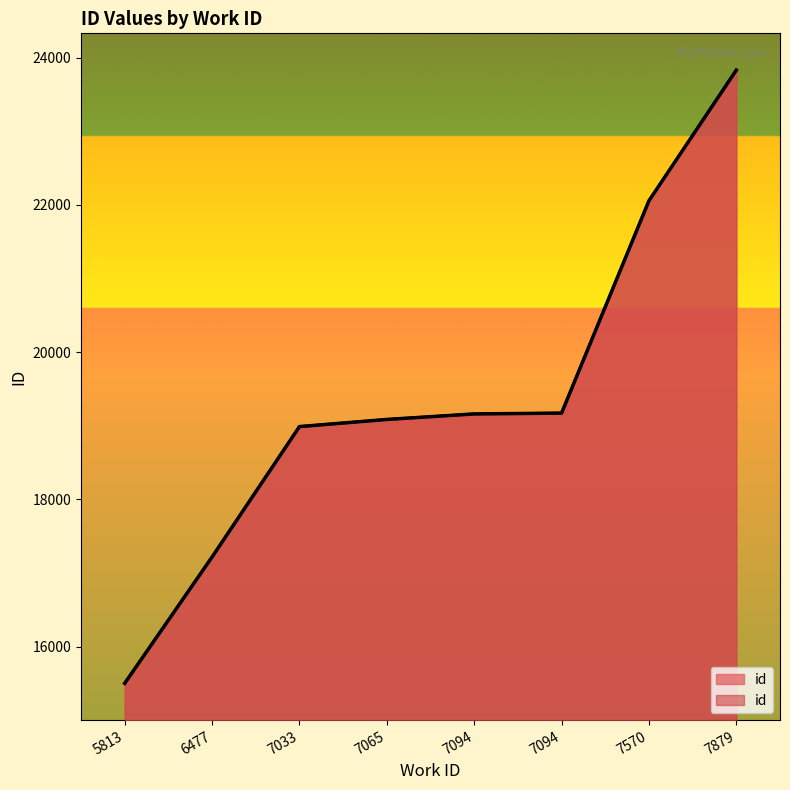

At which label is the value closest to 19667?

7094